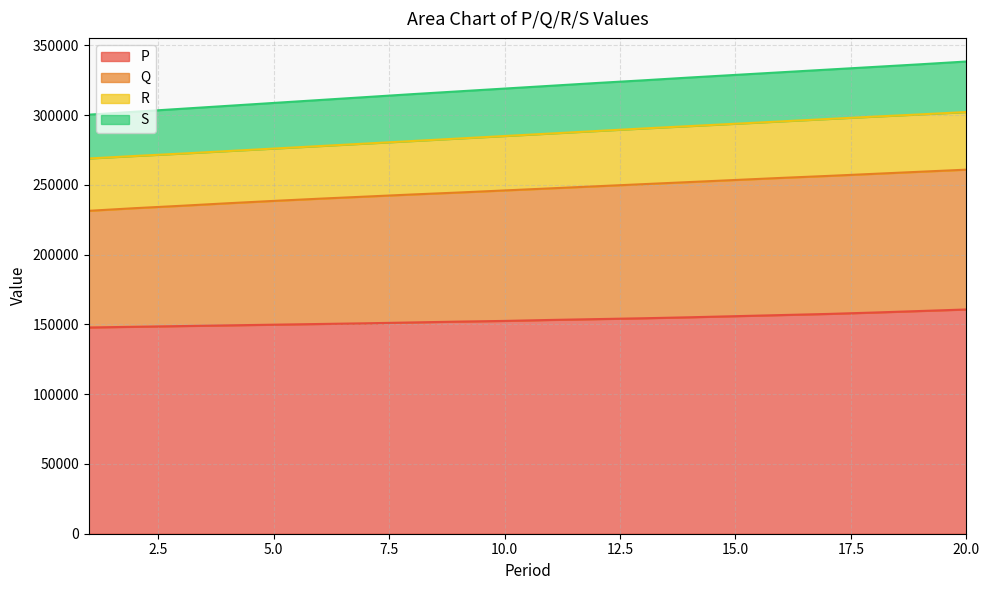

What is the maximum value for P?

160700